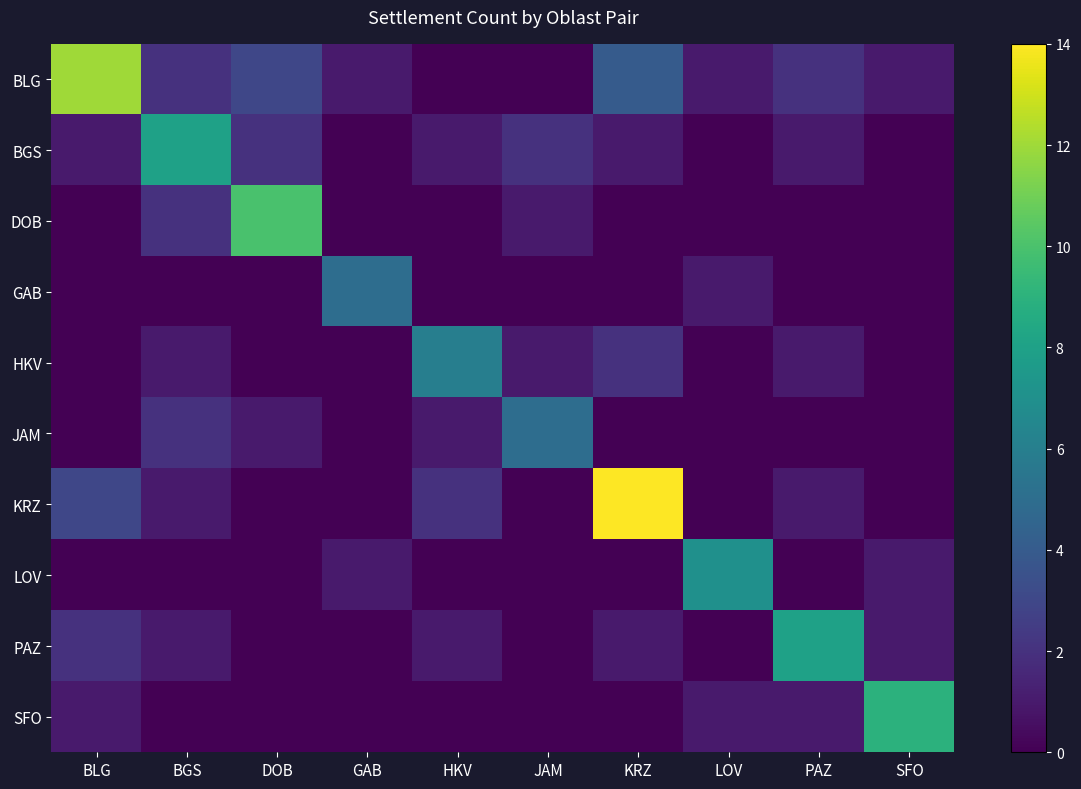

List the series in order of their peak value, lowest first.

GAB, JAM, HKV, LOV, BGS, PAZ, SFO, DOB, BLG, KRZ